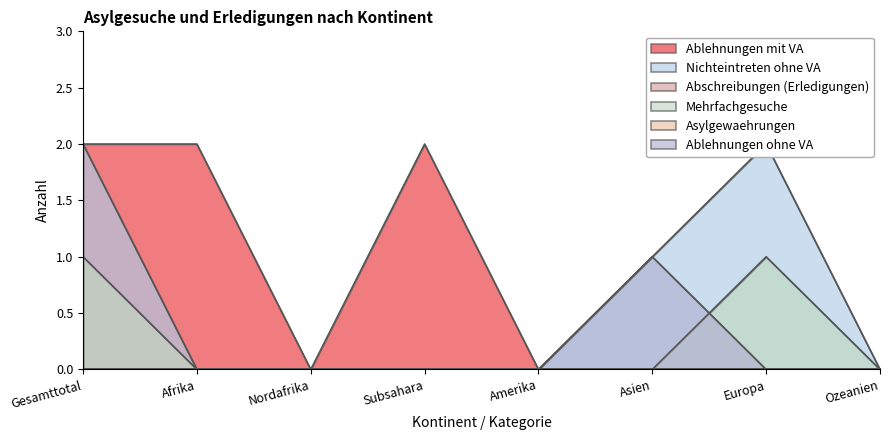

Between Ozeanien and Subsahara, which is larger?

Subsahara